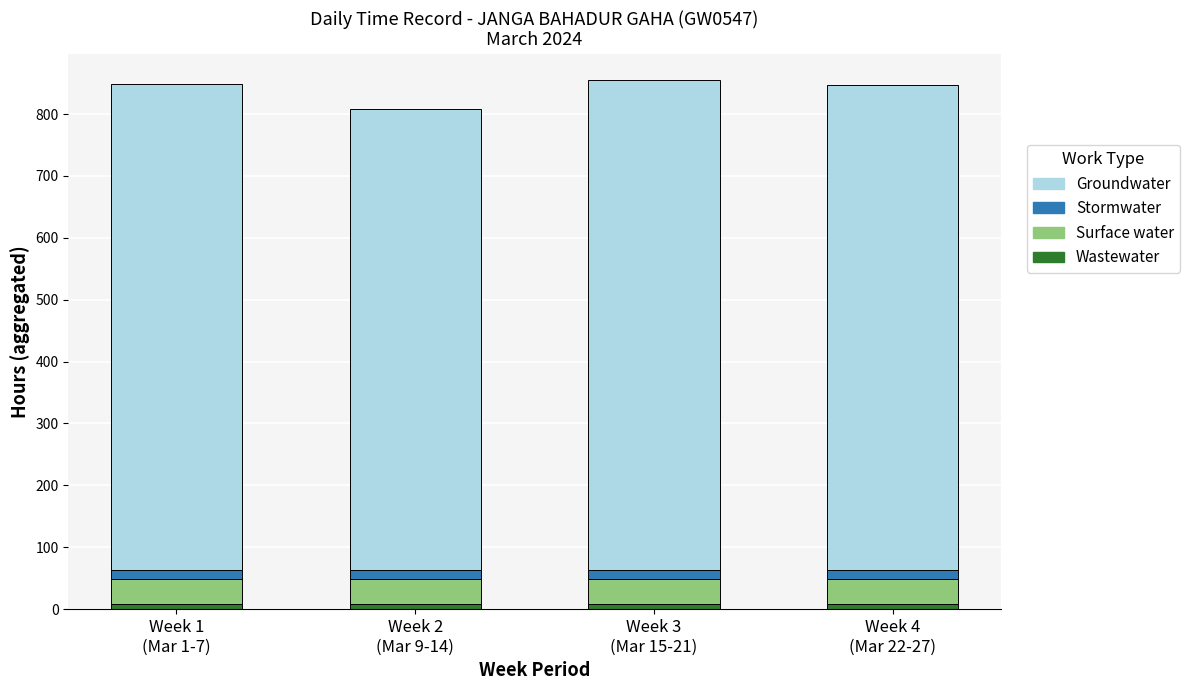

What is the average value of the Wastewater series?

9.0